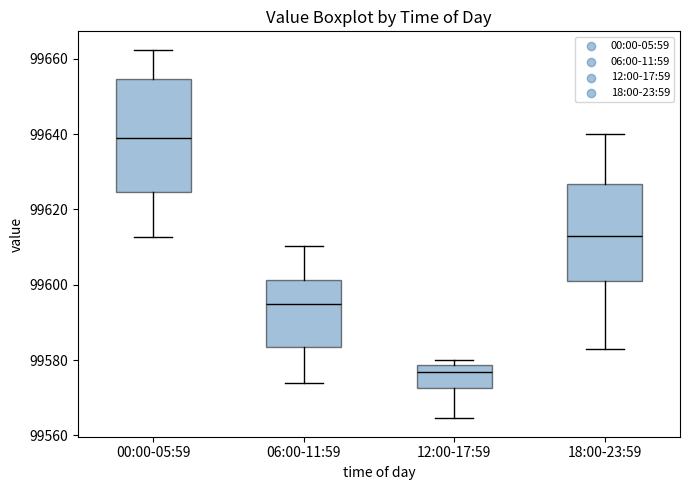

Where does the upper whisker of the box for 06:00-11:59 end on the y-axis? The values are not printed on the chart, so give them approximately, as read against the axis.

99610